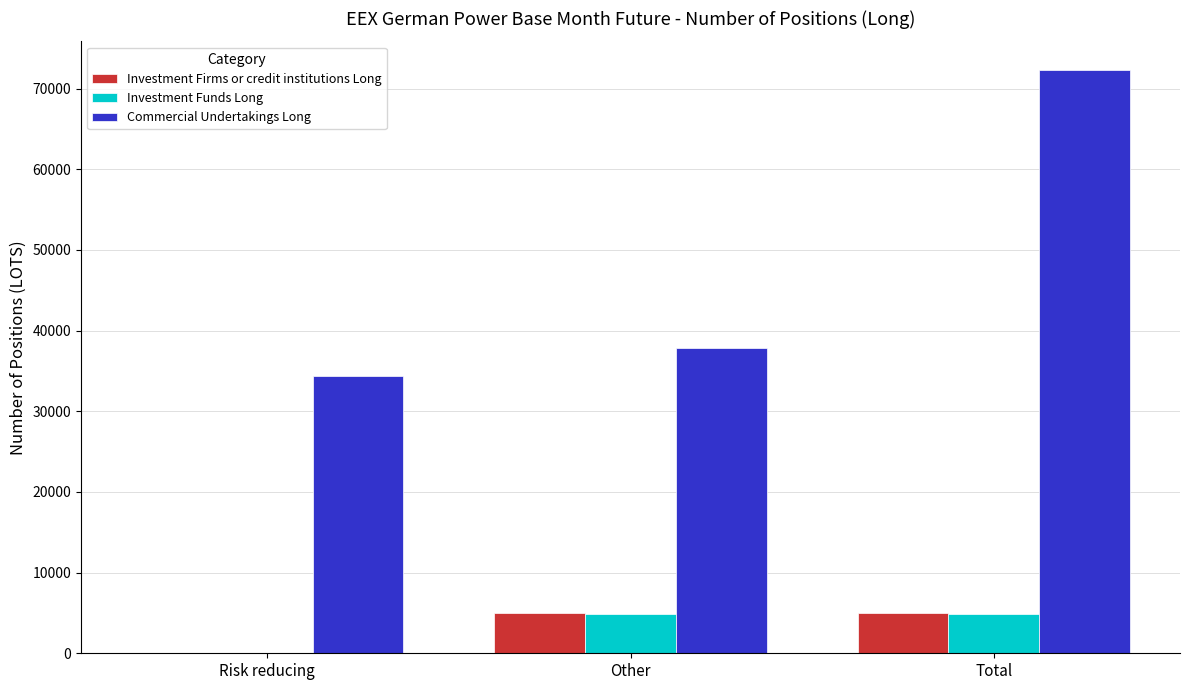

The value of Investment Firms or credit institutions Long at Other is 1946.7. True or false?

False